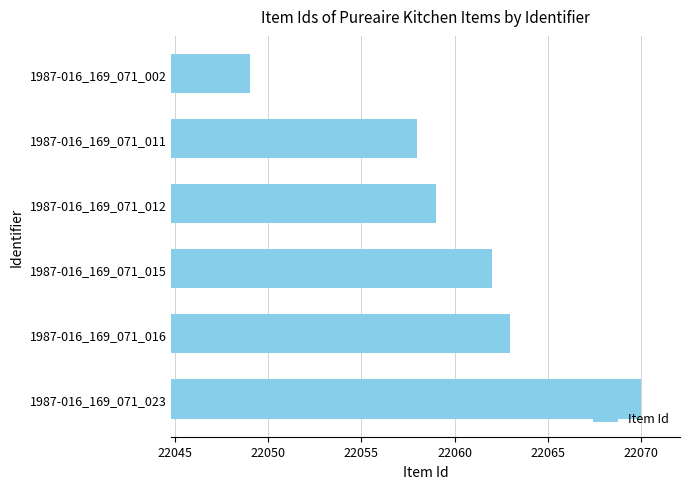

Which label corresponds to the largest value in the chart?

1987-016_169_071_023